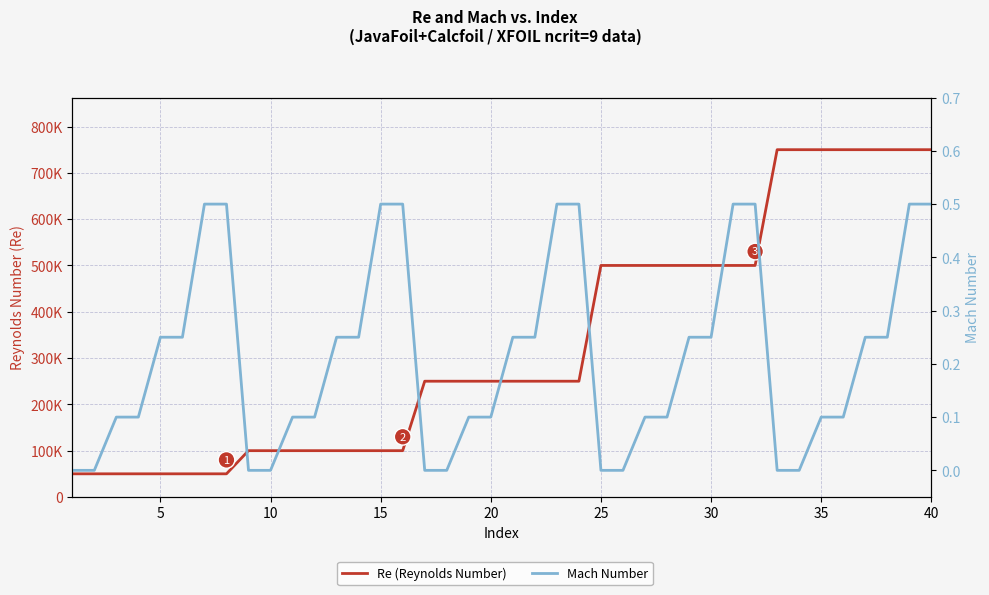

How many values in the Re (Reynolds Number) series exceed 250000?

16